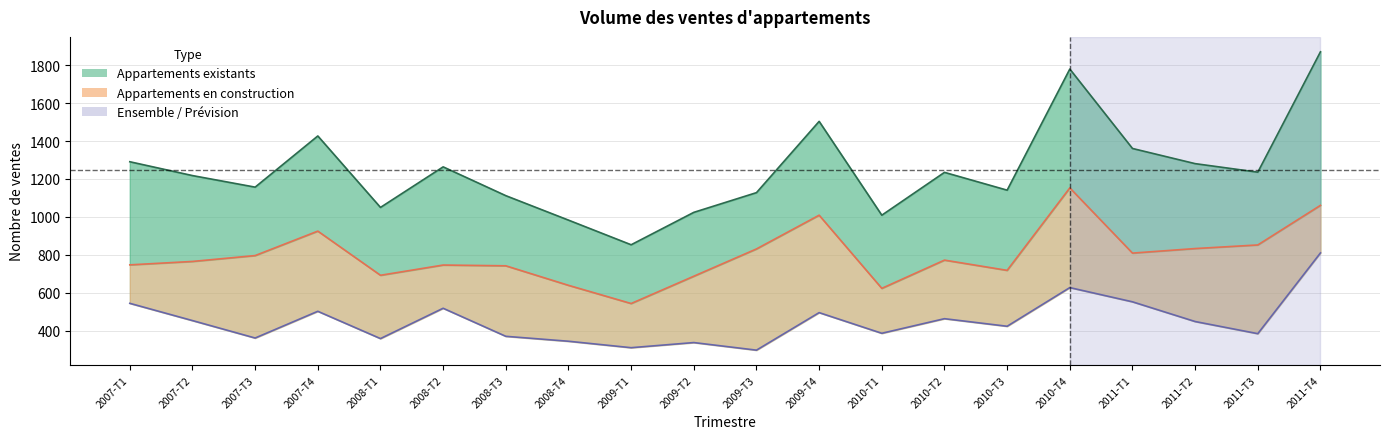

At which category is the sum across all series the highest?

2011-T4